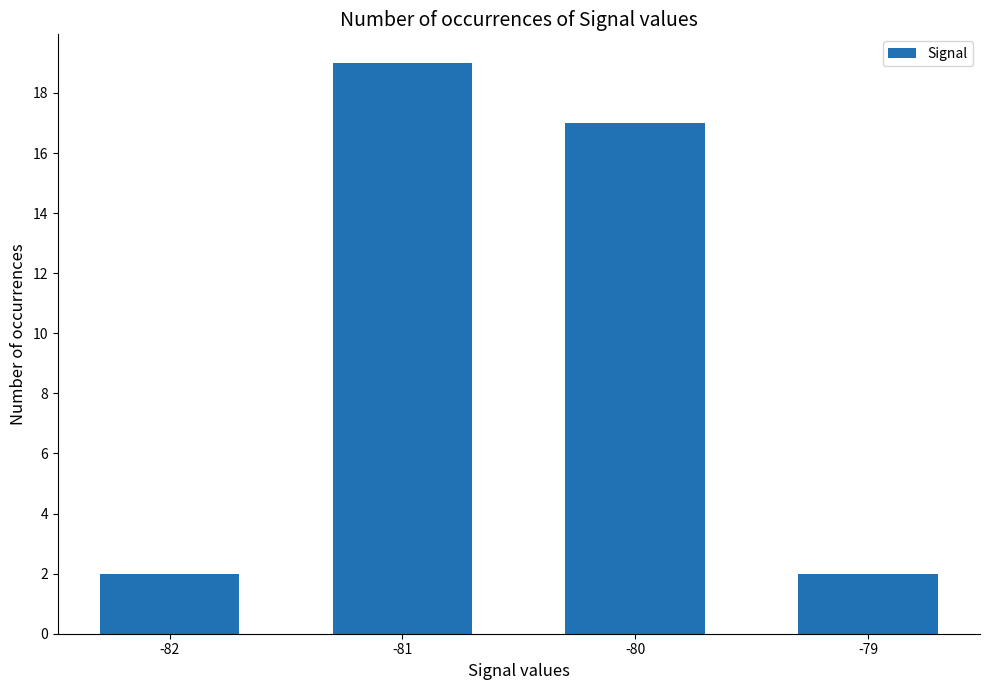

Between -81 and -79, which is larger?

-81